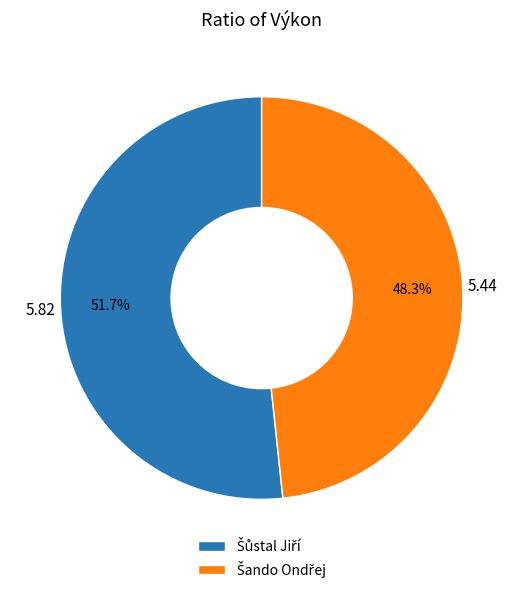

Is there any slice that represents more than half of the pie?

Yes